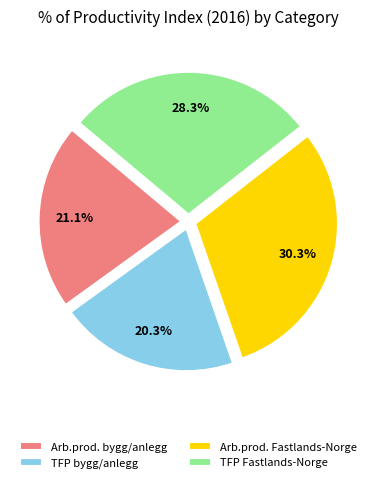

Rank the categories by value from highest to lowest.

Arb.prod. Fastlands-Norge, TFP Fastlands-Norge, Arb.prod. bygg/anlegg, TFP bygg/anlegg